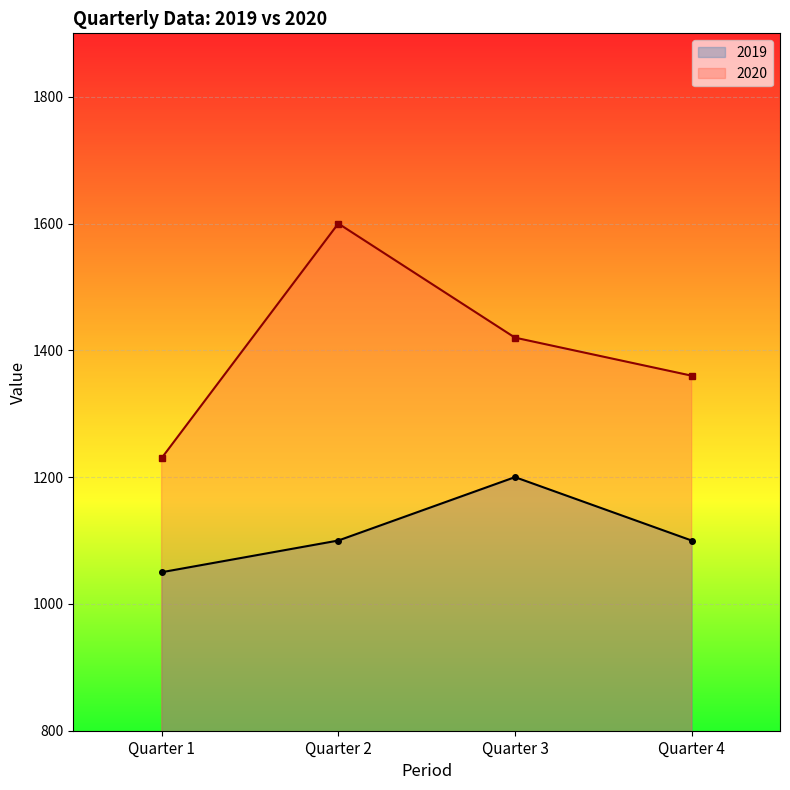

True or false: 2019 has a value of 1699 at Quarter 3.

False